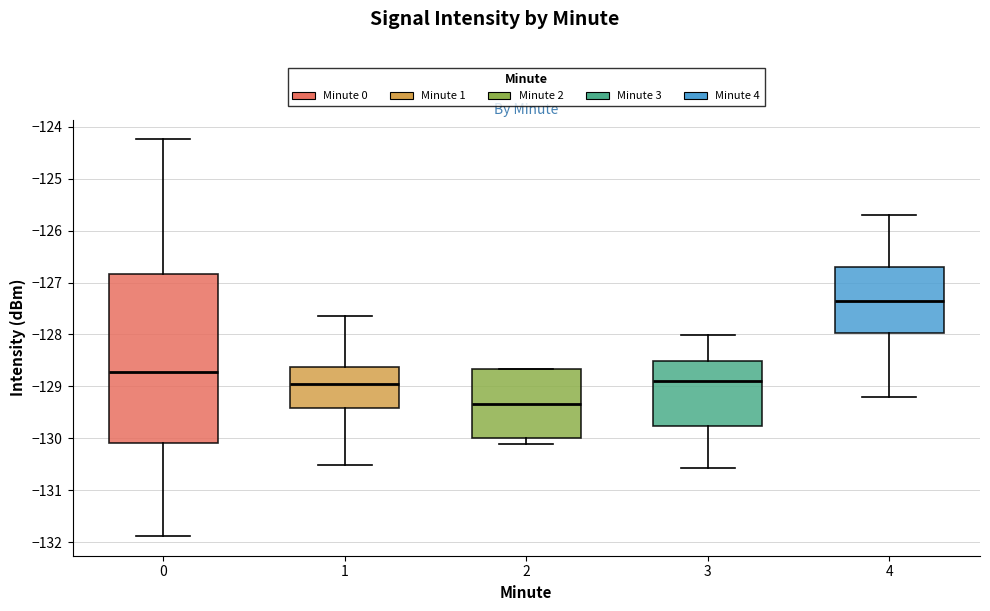

Reading left to right, read every box against the y-axis: the position of its median line, the range the box covers, and the ends of its whiskers. The values are not printed on the chart, so give them approximately, as read against the axis.

0: median -128.7, box -130.1 to -126.8, whiskers -131.9 to -124.2
1: median -129.0, box -129.4 to -128.6, whiskers -130.5 to -127.6
2: median -129.3, box -130.0 to -128.7, whiskers -130.1 to -128.7
3: median -128.9, box -129.8 to -128.5, whiskers -130.6 to -128.0
4: median -127.3, box -128.0 to -126.7, whiskers -129.2 to -125.7